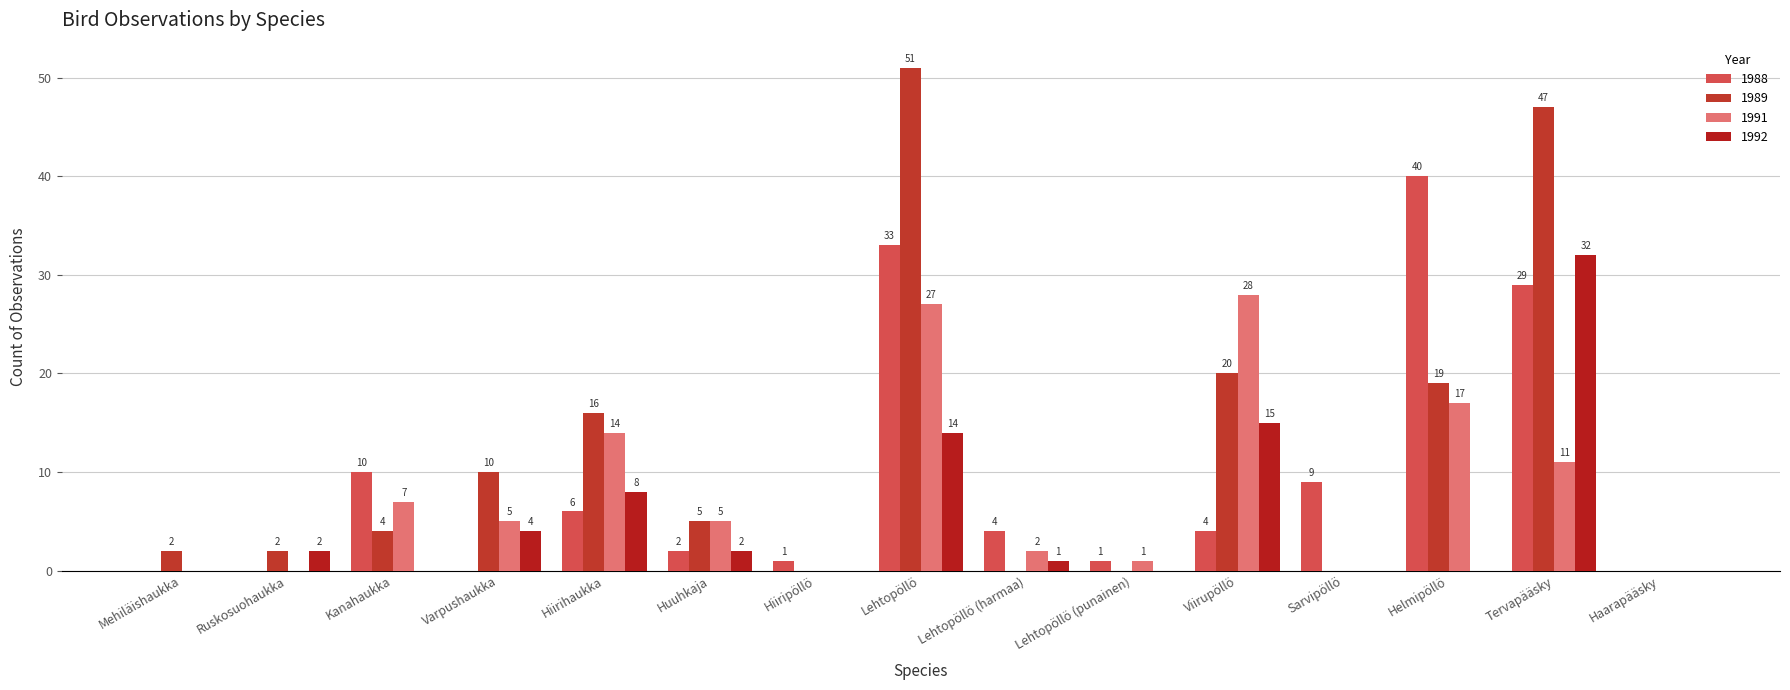

The value of 1989 at Helmipöllö is 26. True or false?

False